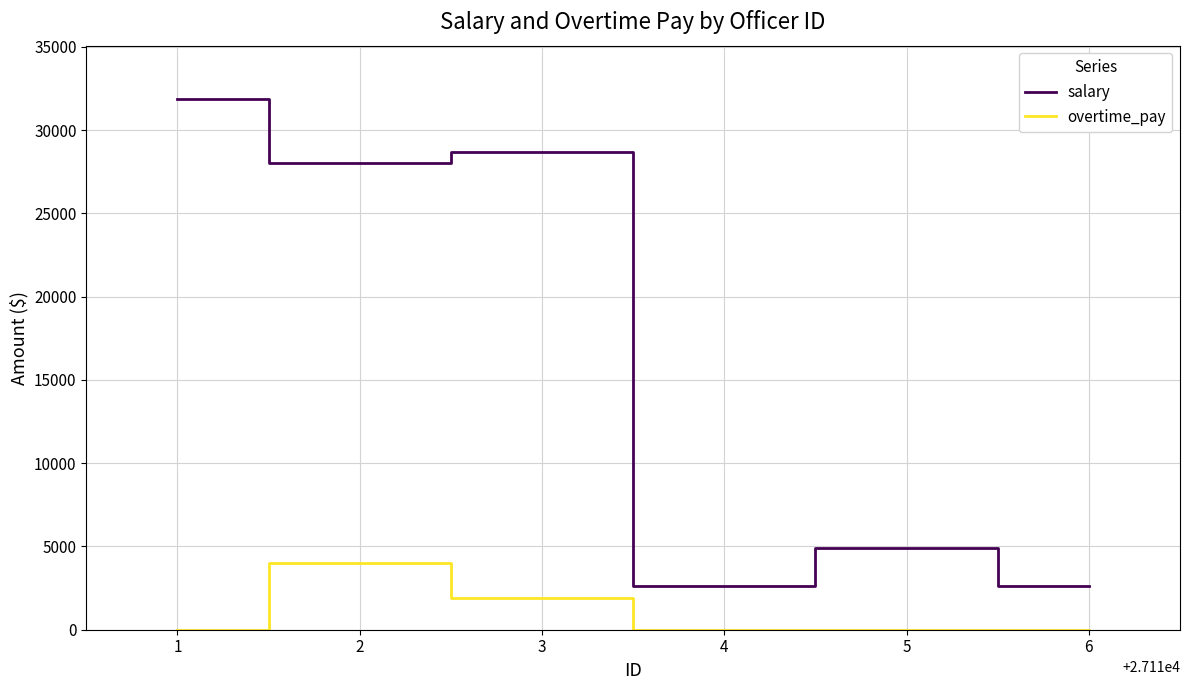

How many lines are shown in the chart?

2